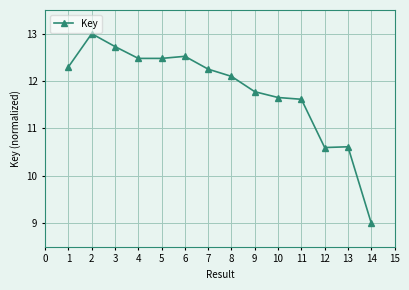

Which category has the lowest value across all series?

14